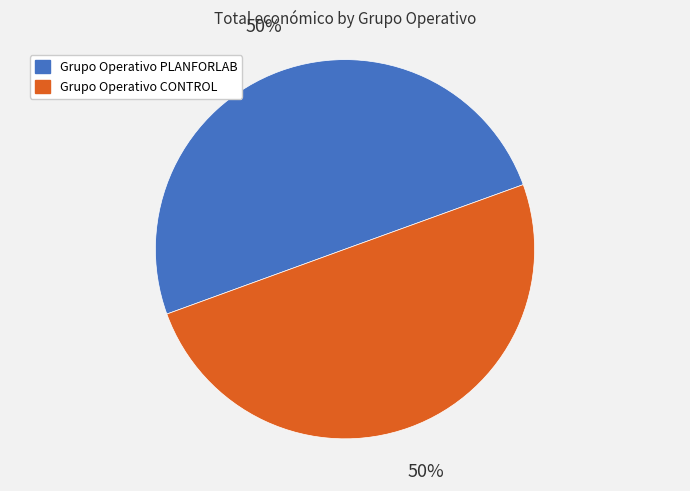

To the nearest percent, what portion does Grupo Operativo CONTROL represent?

50%